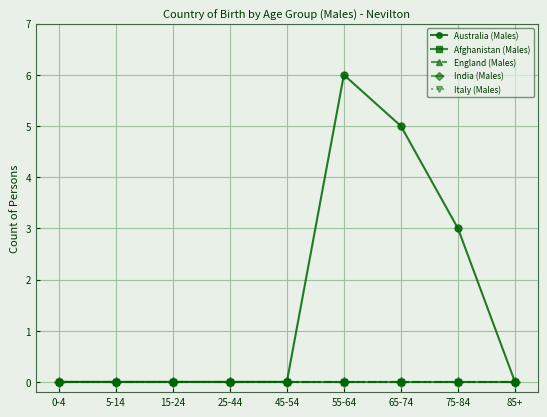

Reading right to left, what are all the values shown in this chart?

Australia (Males): 85+=0	75-84=3	65-74=5	55-64=6	45-54=0	25-44=0	15-24=0	5-14=0	0-4=0
Afghanistan (Males): 85+=0	75-84=0	65-74=0	55-64=0	45-54=0	25-44=0	15-24=0	5-14=0	0-4=0
England (Males): 85+=0	75-84=0	65-74=0	55-64=0	45-54=0	25-44=0	15-24=0	5-14=0	0-4=0
India (Males): 85+=0	75-84=0	65-74=0	55-64=0	45-54=0	25-44=0	15-24=0	5-14=0	0-4=0
Italy (Males): 85+=0	75-84=0	65-74=0	55-64=0	45-54=0	25-44=0	15-24=0	5-14=0	0-4=0